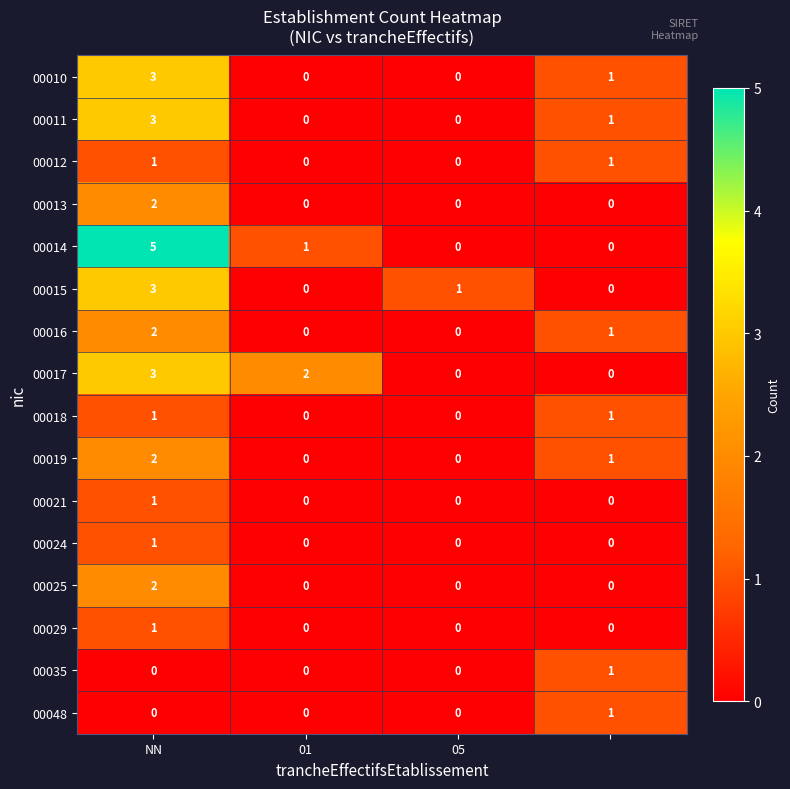

Which series has the largest range (max minus min)?

00014